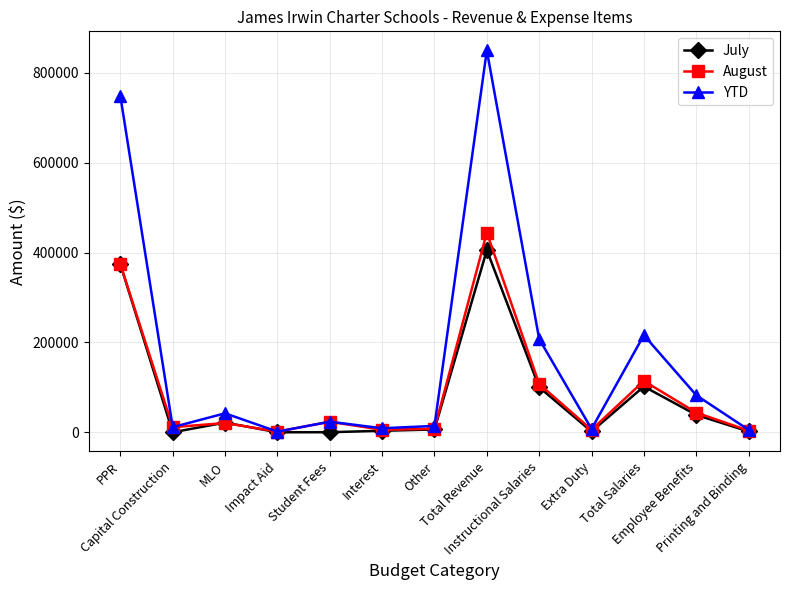

Rank the series by their maximum value, from lowest to highest.

July, August, YTD